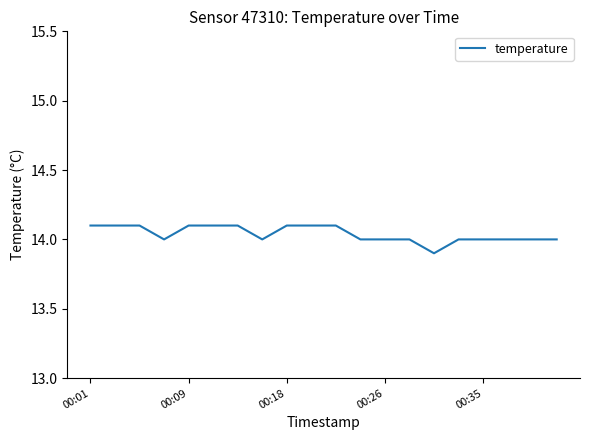

What is the greatest value displayed?

14.1